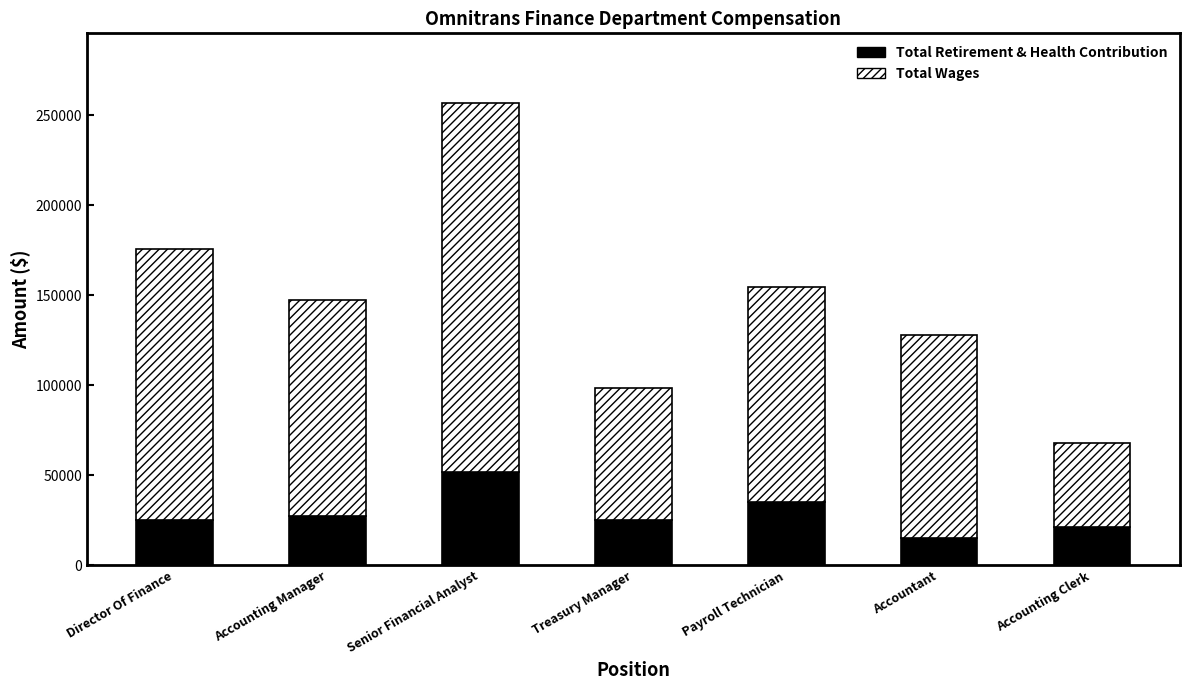

What is the difference between the Total Retirement & Health Contribution values at Senior Financial Analyst and Director Of Finance?

26641